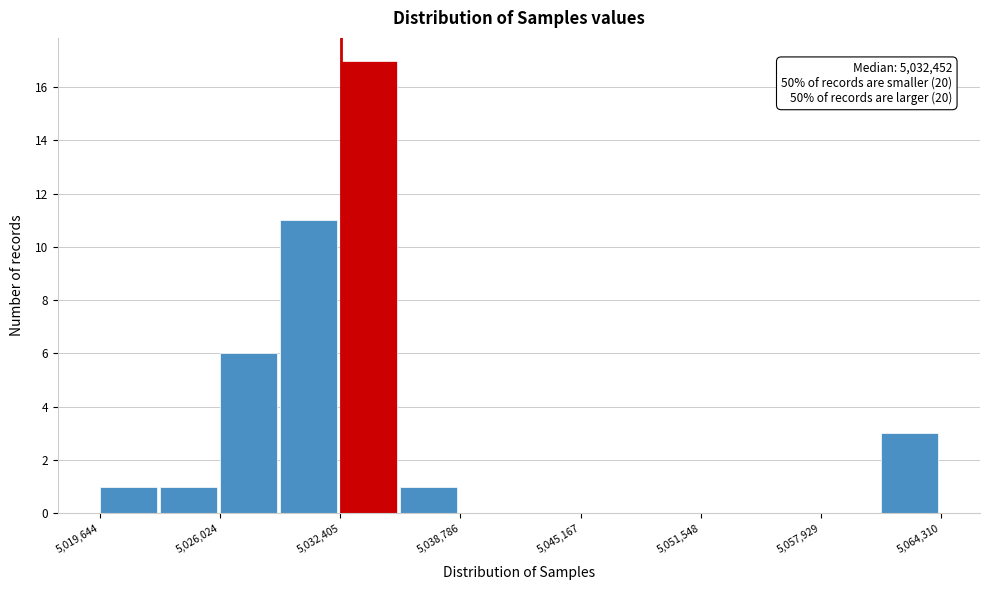

Around what value on the x-axis is the tallest bar? Give the approximate position of its centre, as read against the axis.

5034000